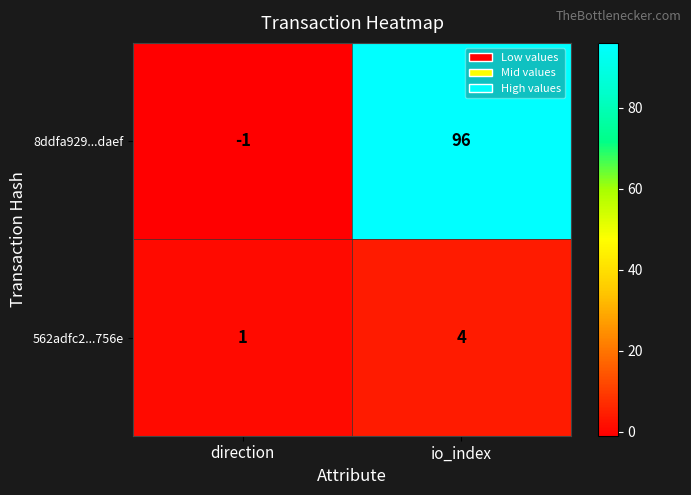

What is the average value of the 8ddfa929...daef series?

48